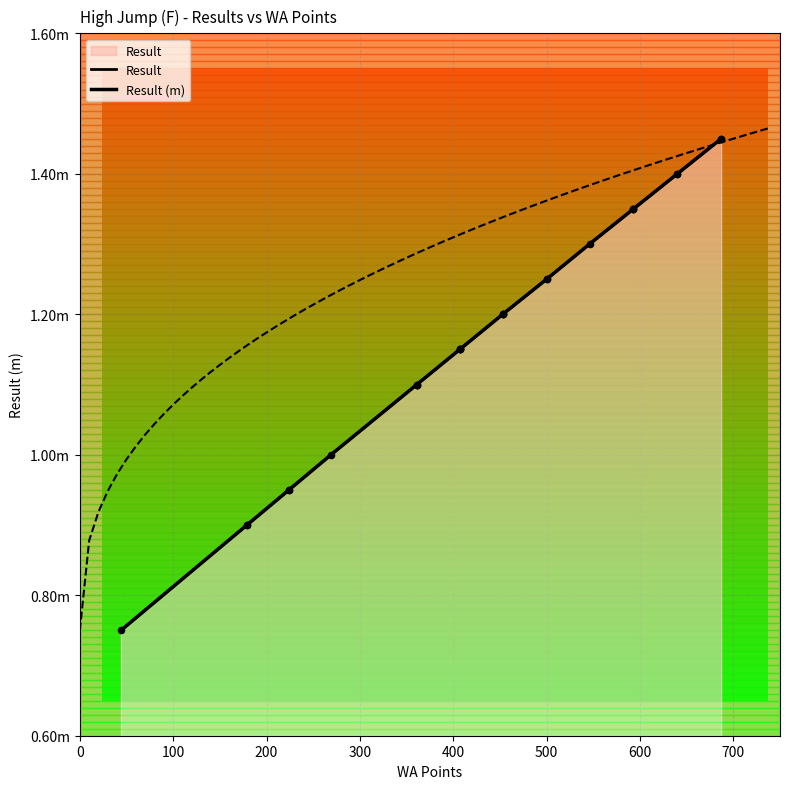

Which series reaches the minimum Y coordinate?

Result